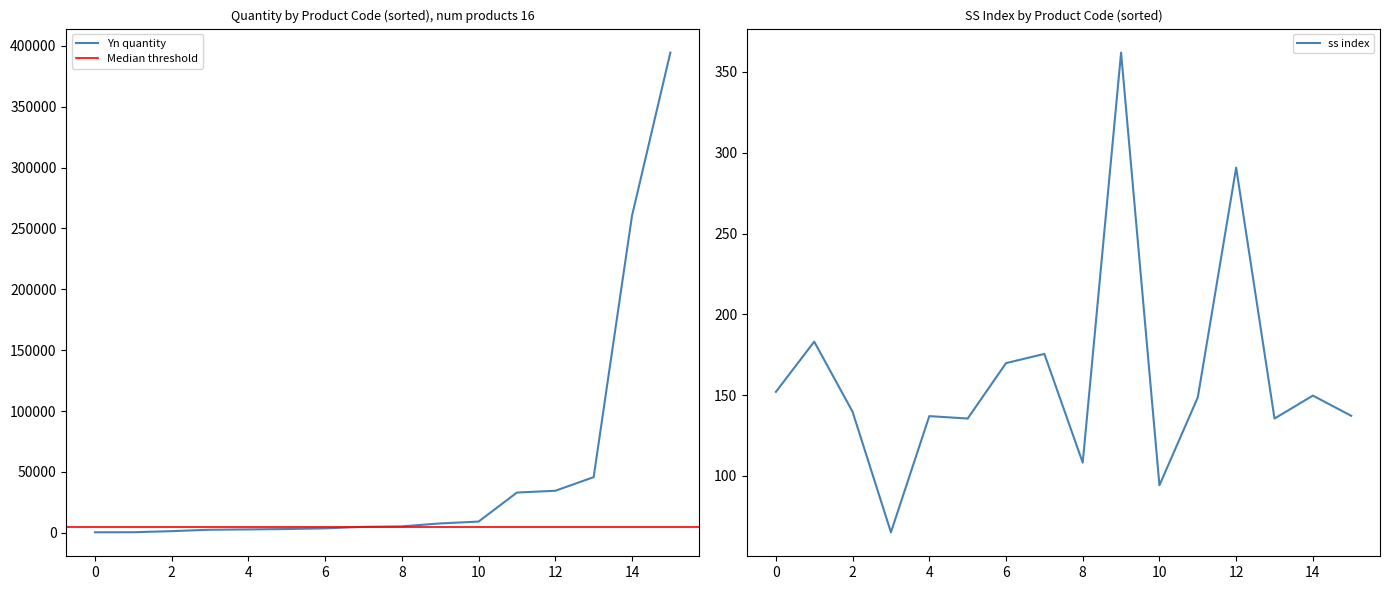

Which series changed the most between 42505 and 44100?

Yn (quantity)